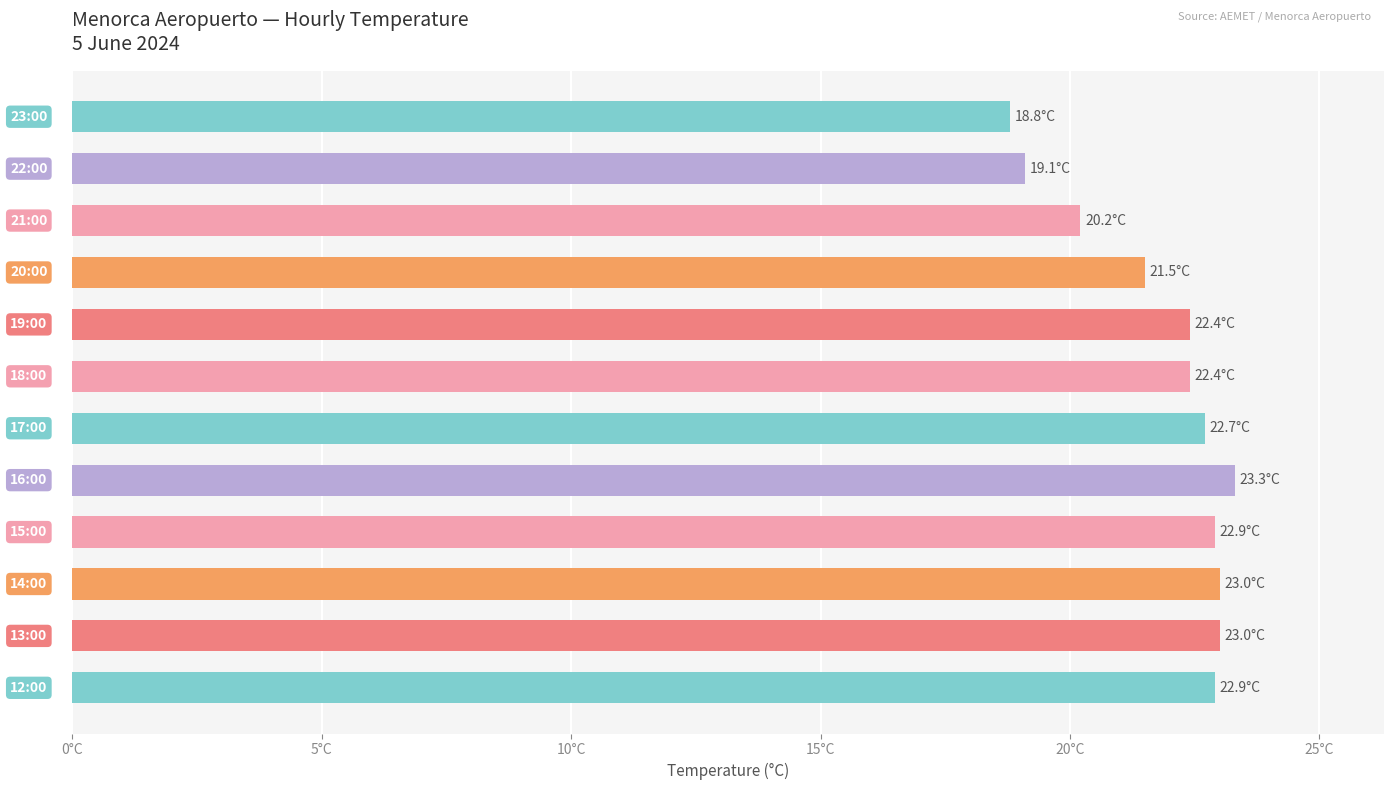

Are the bars horizontal?

Yes